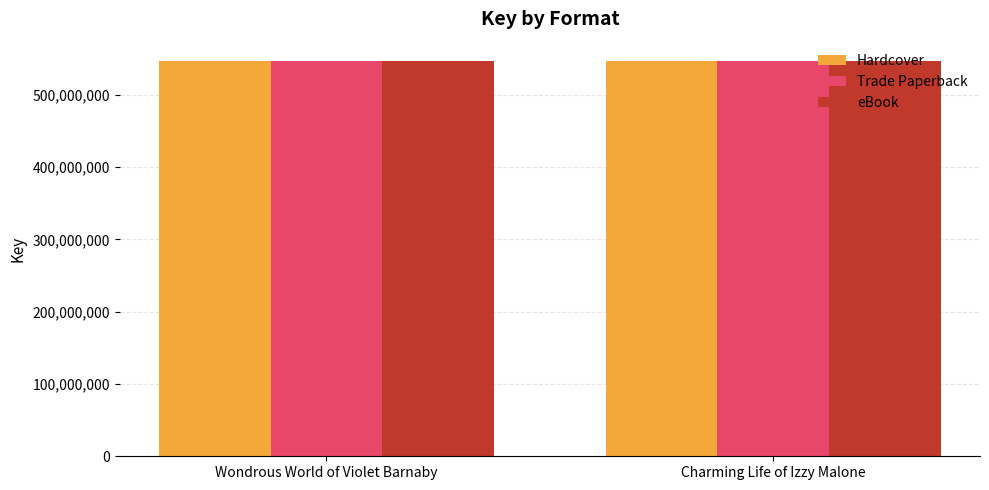

The value of Trade Paperback at Wondrous World of Violet Barnaby is 545972358. True or false?

True